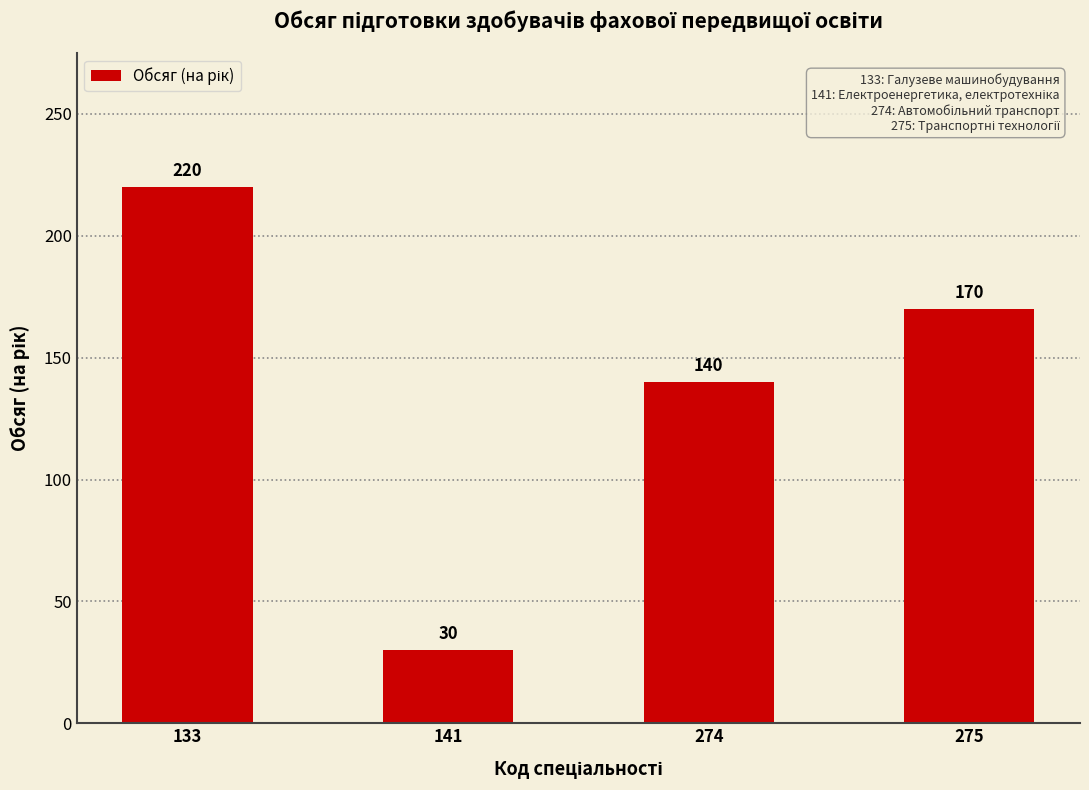

What is the difference between the maximum and minimum values?

190